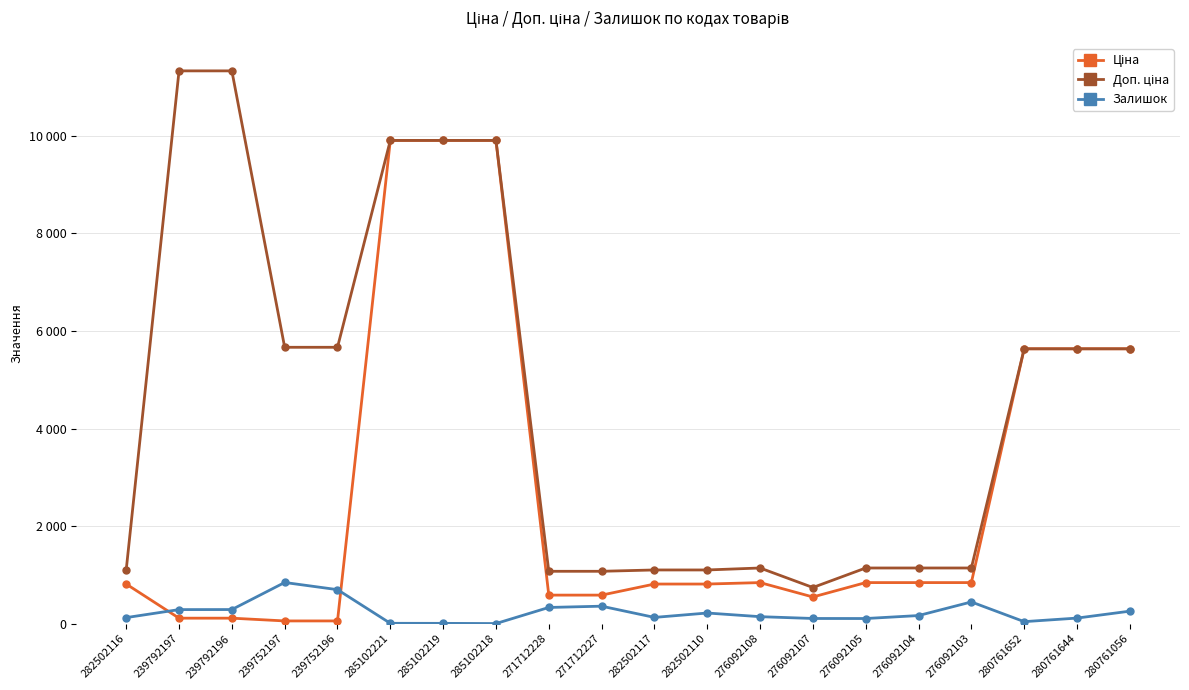

Does the chart have visible grid lines?

Yes